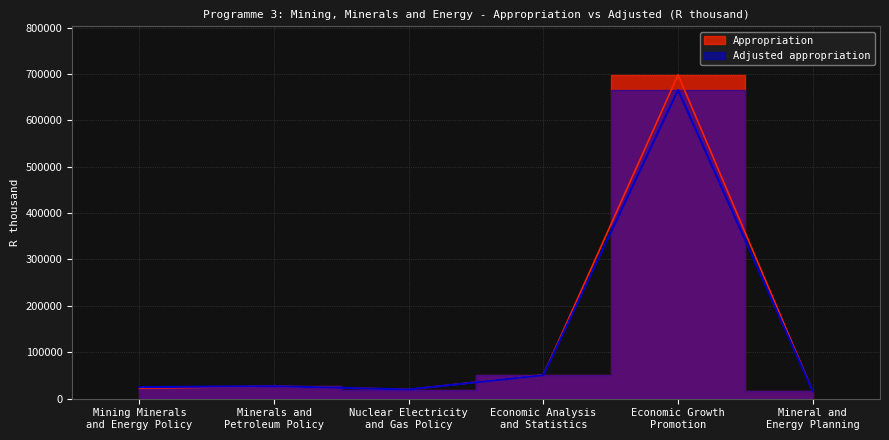

Is the value of Appropriation at Economic Growth
Promotion greater than the value of Adjusted appropriation at Mining Minerals
and Energy Policy?

Yes